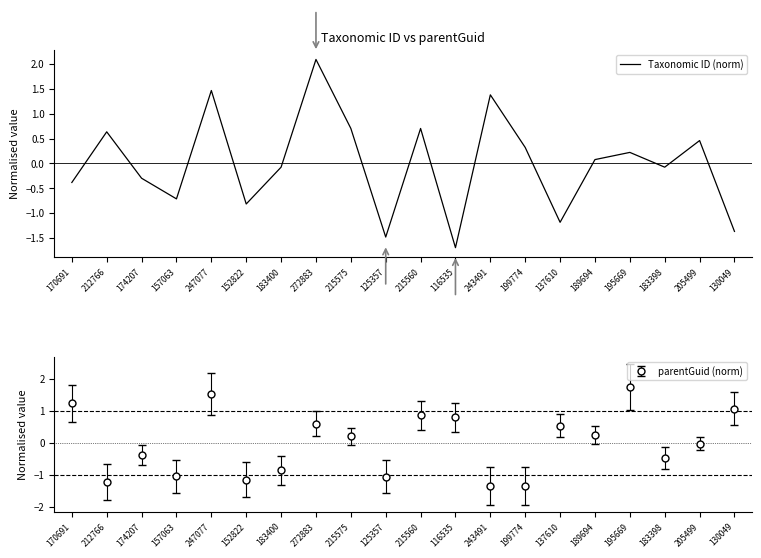

The value at 125357 is -1.5. True or false?

True